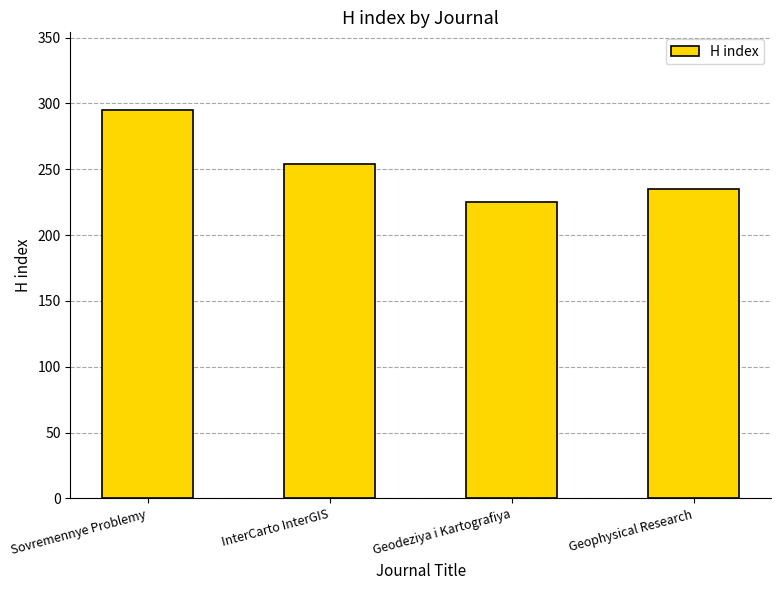

Reading left to right, transcribe all the data shown in this chart.

295	254	225	235